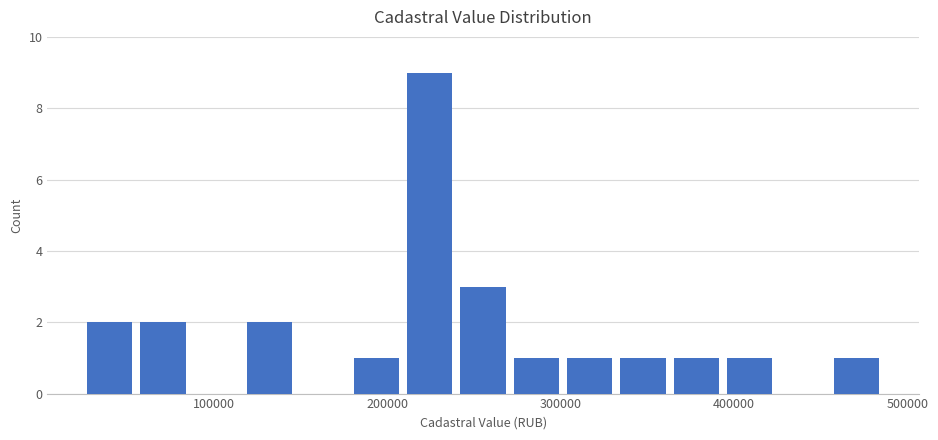

Around what value on the x-axis is the tallest bar? Give the approximate position of its centre, as read against the axis.

220000